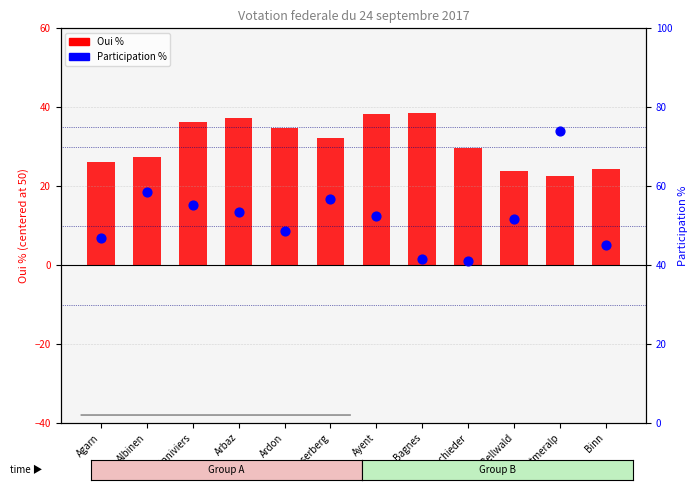

Which series has the largest total across all categories?

Participation %